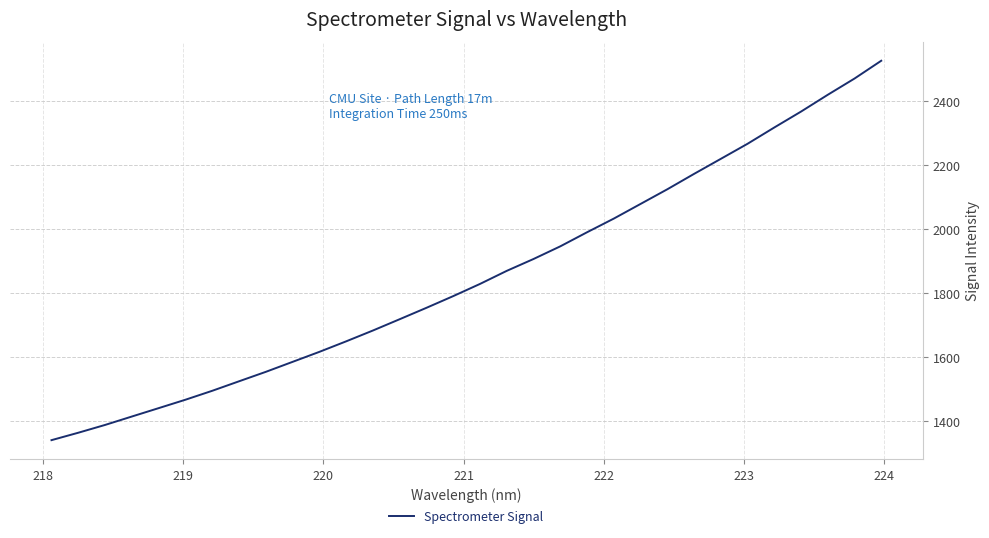

What is the difference between the maximum and minimum values?

1184.7